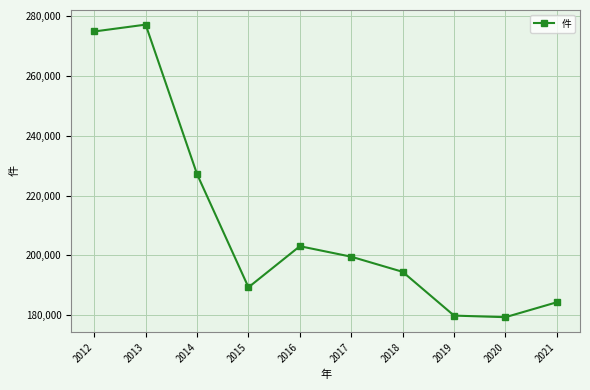

Does the chart have visible grid lines?

Yes